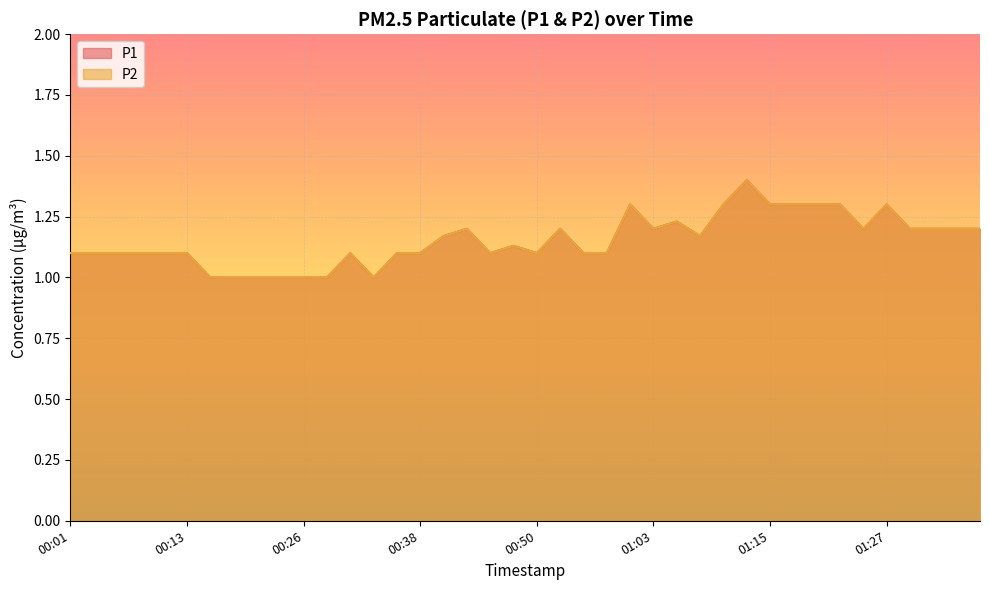

Reading left to right, extract all data points from this chart.

P1: 00:01=1.1	00:04=1.1	00:06=1.1	00:08=1.1	00:11=1.1	00:13=1.1	00:16=1.0	00:18=1.0	00:21=1.0	00:23=1.0	00:26=1.0	00:28=1.0	00:31=1.1	00:33=1.0	00:35=1.1	00:38=1.1	00:40=1.2	00:43=1.2	00:45=1.1	00:48=1.1	00:50=1.1	00:53=1.2	00:55=1.1	00:58=1.1	01:00=1.3	01:03=1.2	01:05=1.2	01:08=1.2	01:10=1.3	01:13=1.4	01:15=1.3	01:17=1.3	01:20=1.3	01:22=1.3	01:25=1.2	01:27=1.3	01:30=1.2	01:32=1.2	01:35=1.2	01:37=1.2
P2: 00:01=1.1	00:04=1.1	00:06=1.1	00:08=1.1	00:11=1.1	00:13=1.1	00:16=1.0	00:18=1.0	00:21=1.0	00:23=1.0	00:26=1.0	00:28=1.0	00:31=1.1	00:33=1.0	00:35=1.1	00:38=1.1	00:40=1.2	00:43=1.2	00:45=1.1	00:48=1.1	00:50=1.1	00:53=1.2	00:55=1.1	00:58=1.1	01:00=1.3	01:03=1.2	01:05=1.2	01:08=1.2	01:10=1.3	01:13=1.4	01:15=1.3	01:17=1.3	01:20=1.3	01:22=1.3	01:25=1.2	01:27=1.3	01:30=1.2	01:32=1.2	01:35=1.2	01:37=1.2